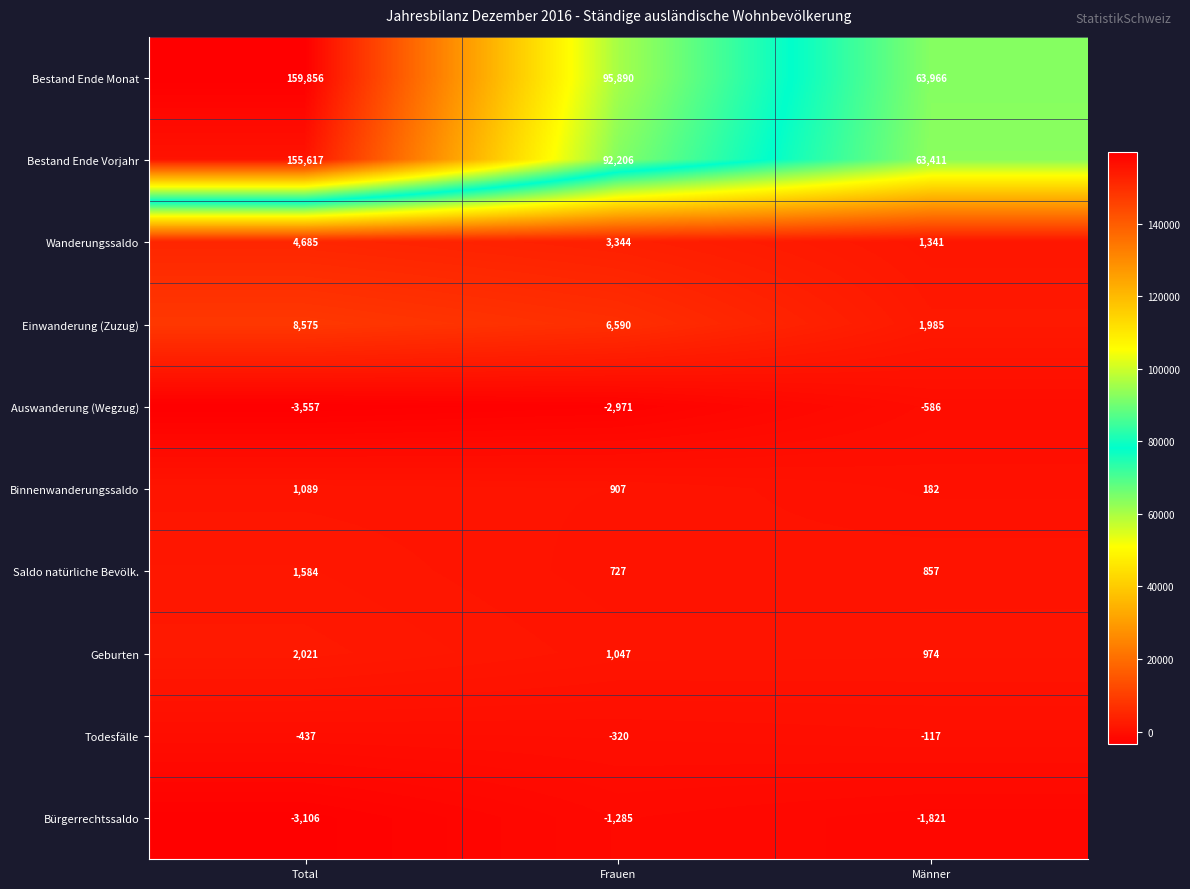

Which category has the lowest value across all series?

Total